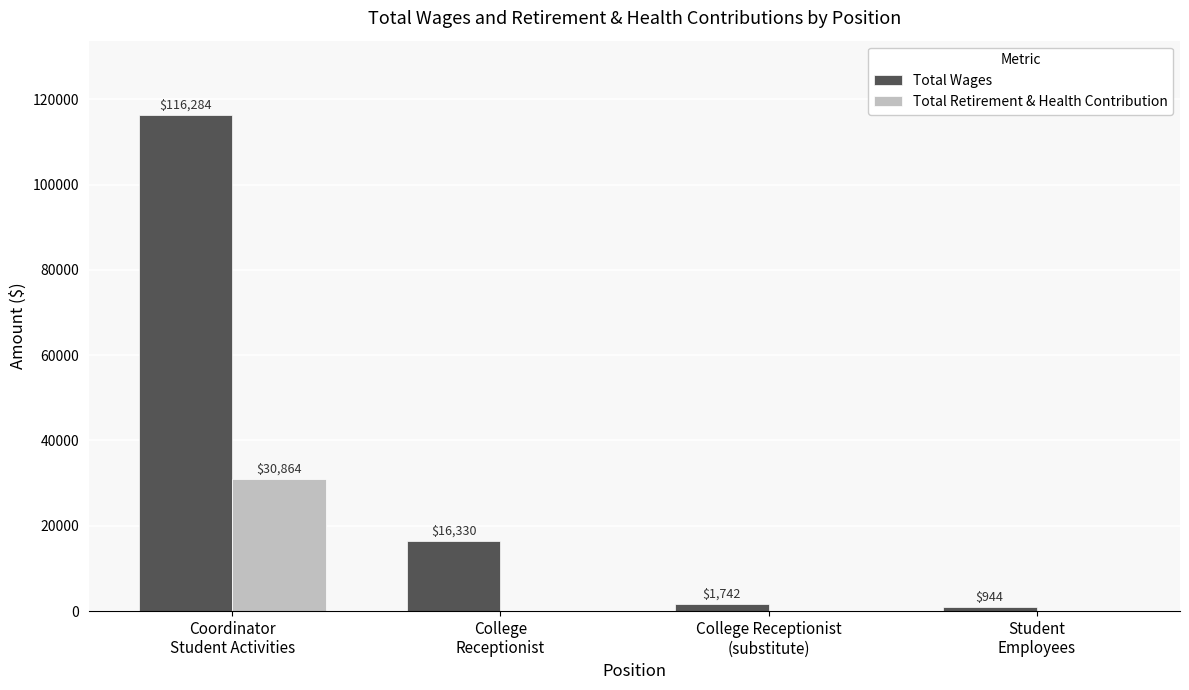

Which series has the largest range (max minus min)?

Total Wages